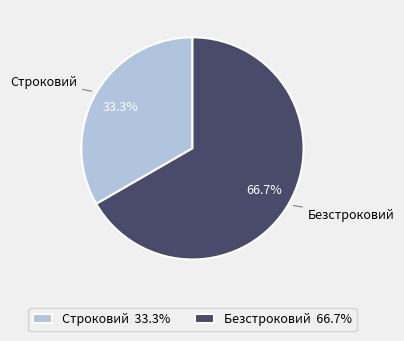

True or false: Строковий accounts for 33% of the total.

True